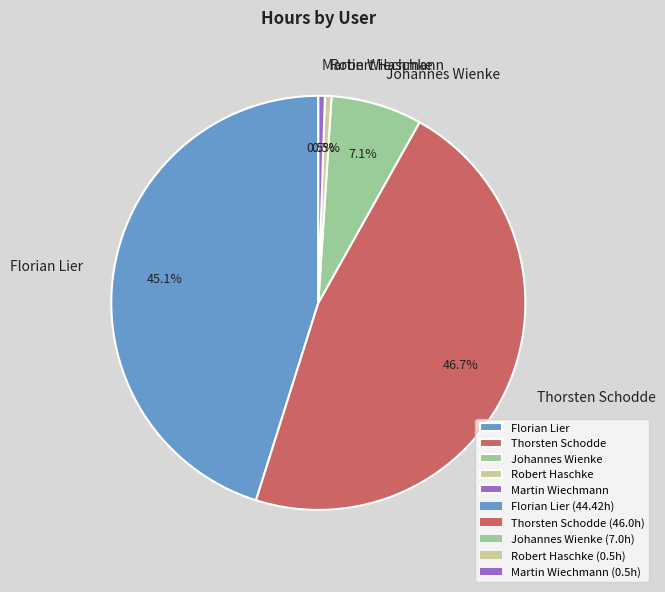

To the nearest percent, what is the difference between the Thorsten Schodde and Florian Lier slice percentages?

2%